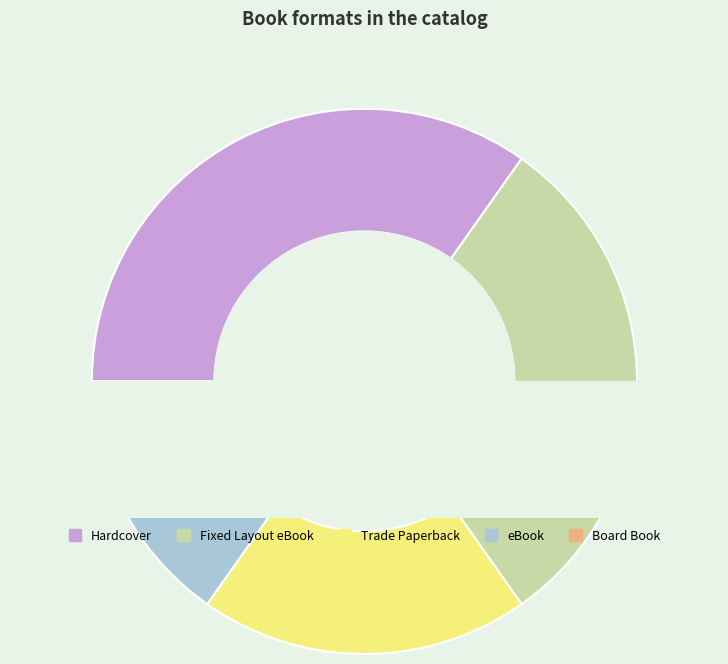

Is eBook the majority of the pie?

No